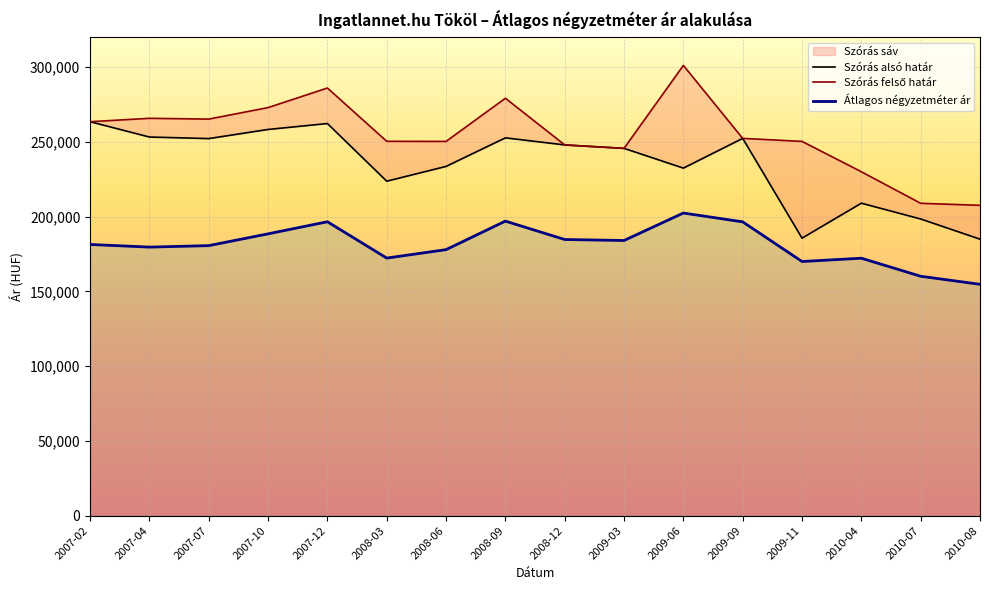

How many interior local peaks does the Szórás alsó határ series have?

4